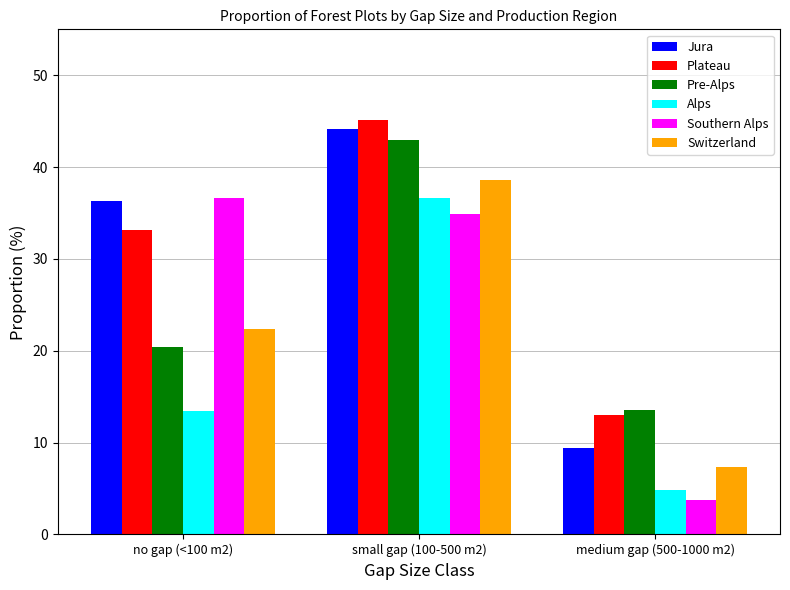

How many values in the Southern Alps series exceed 34?

2